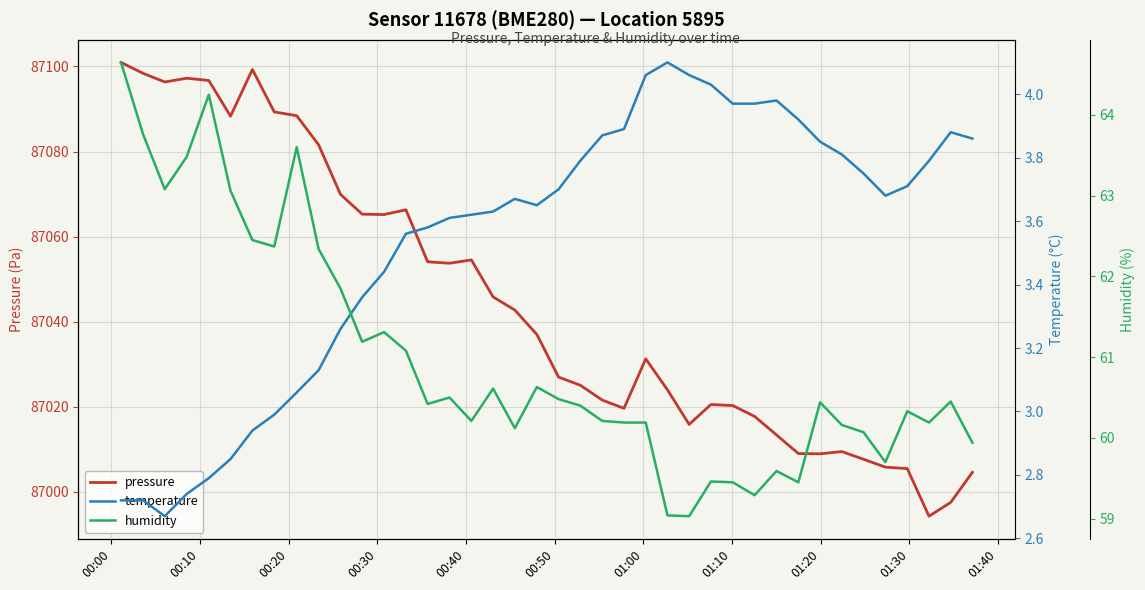

True or false: temperature and humidity cross at least once.

False